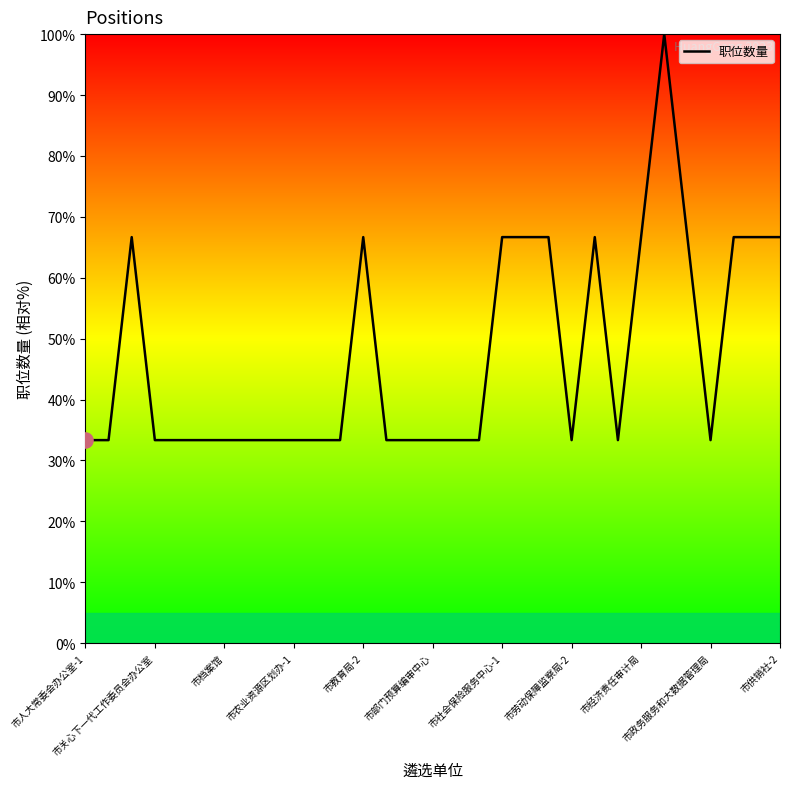

What is the greatest value displayed?

100.0